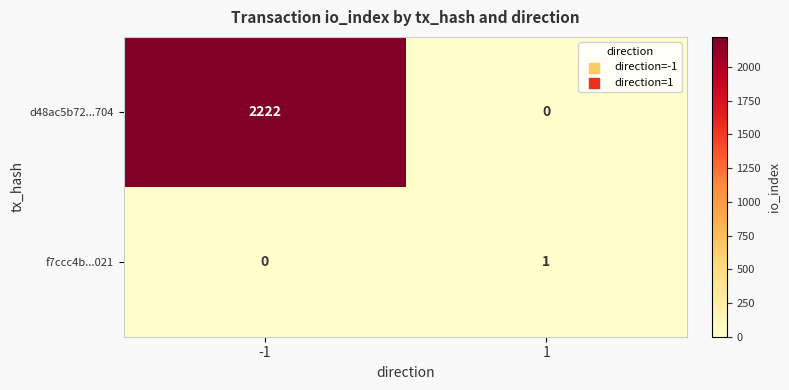

How many values in f7ccc4b...021 are above zero?

1